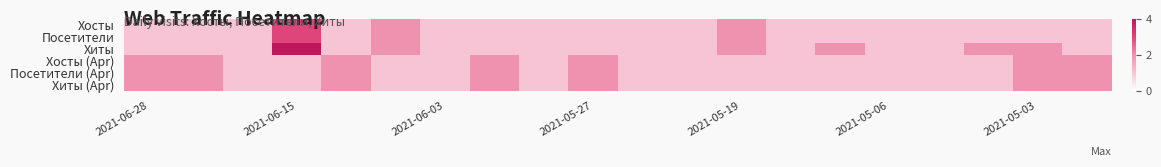

Reading left to right, extract all data points from this chart.

Хосты: 1	1	1	3	1	2	1	1	1	1	1	1	2	1	1	1	1	1	1	1
Посетители: 1	1	1	3	1	2	1	1	1	1	1	1	2	1	1	1	1	1	1	1
Хиты: 1	1	1	4	1	2	1	1	1	1	1	1	2	1	2	1	1	2	2	1
Хосты (Apr): 2	2	1	1	2	1	1	2	1	2	1	1	1	1	1	1	1	1	2	2
Посетители (Apr): 2	2	1	1	2	1	1	2	1	2	1	1	1	1	1	1	1	1	2	2
Хиты (Apr): 2	2	1	1	2	1	1	2	1	2	1	1	1	1	1	1	1	1	2	2